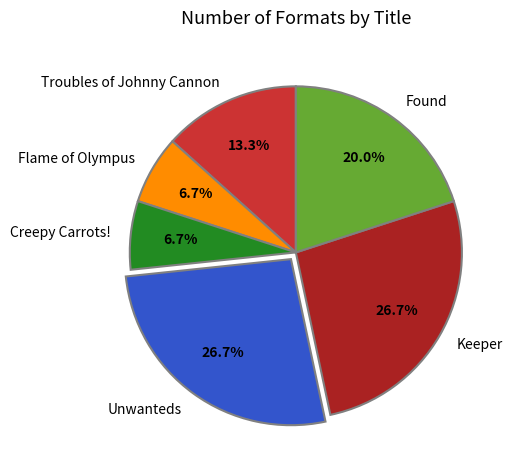

What is the ratio of the value at Found to the value at Troubles of Johnny Cannon?

1.5